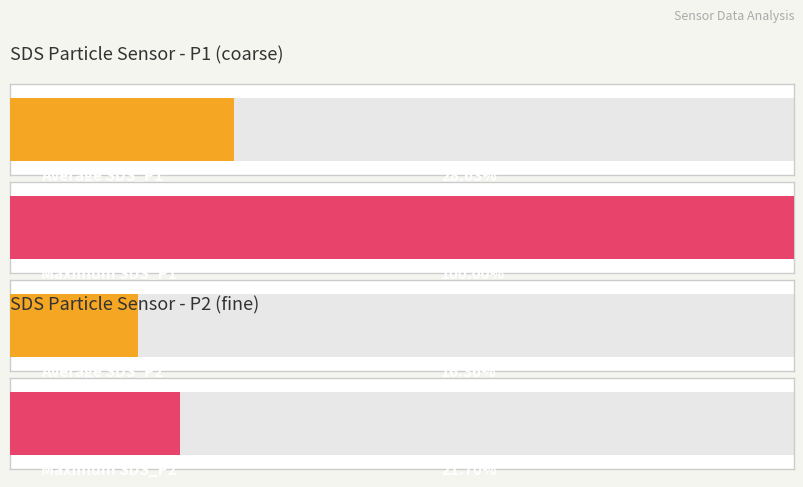

Is it true that SDS_P2 equals 2.4 at 00:44?

False